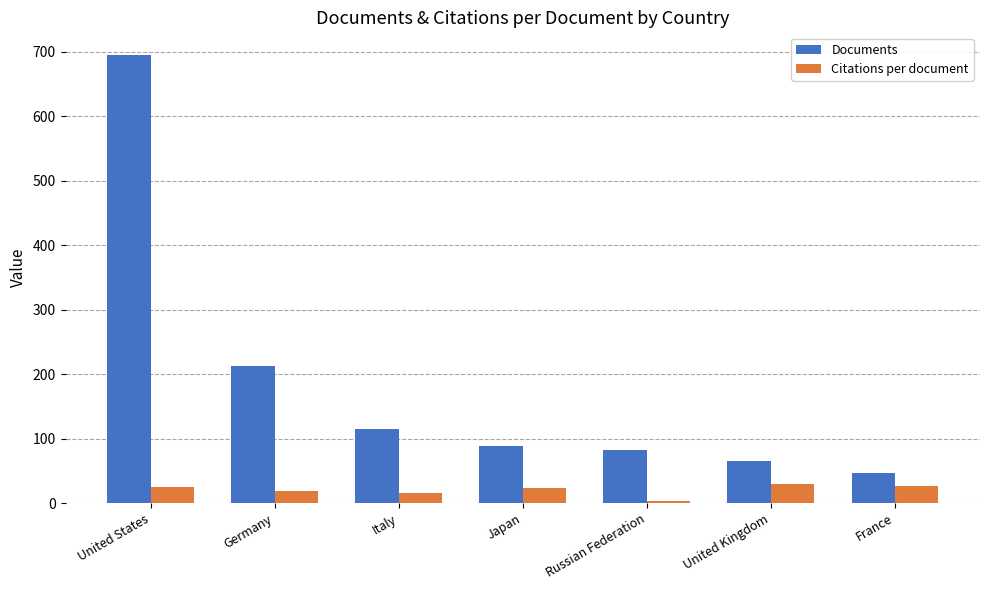

What position from the right is United States?

7